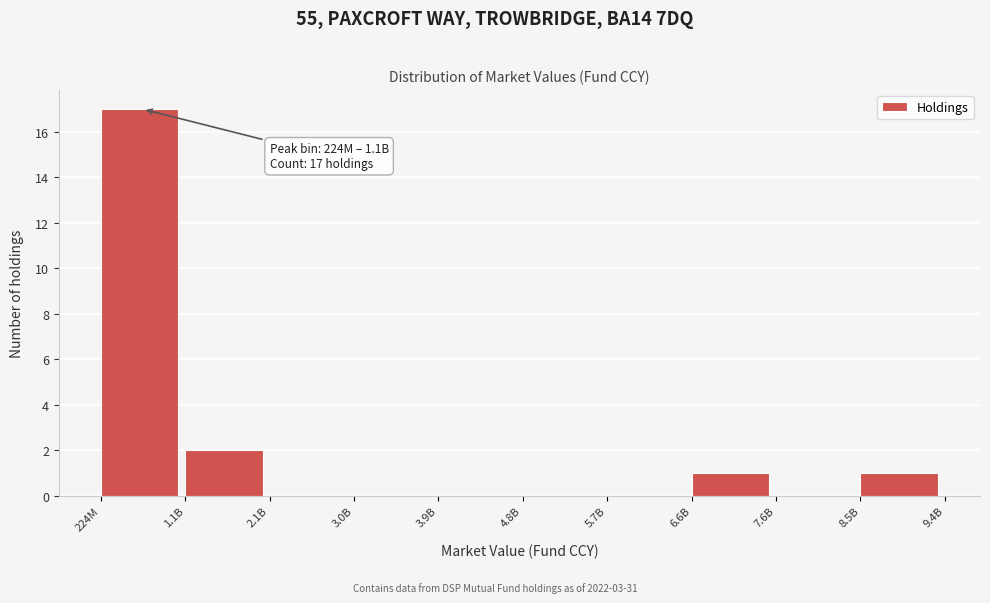

Reading left to right, transcribe all the data shown in this chart.

224M=17	1.1B=2	2.1B=0	3.0B=0	3.9B=0	4.8B=0	5.7B=0	6.6B=1	7.6B=0	8.5B=1